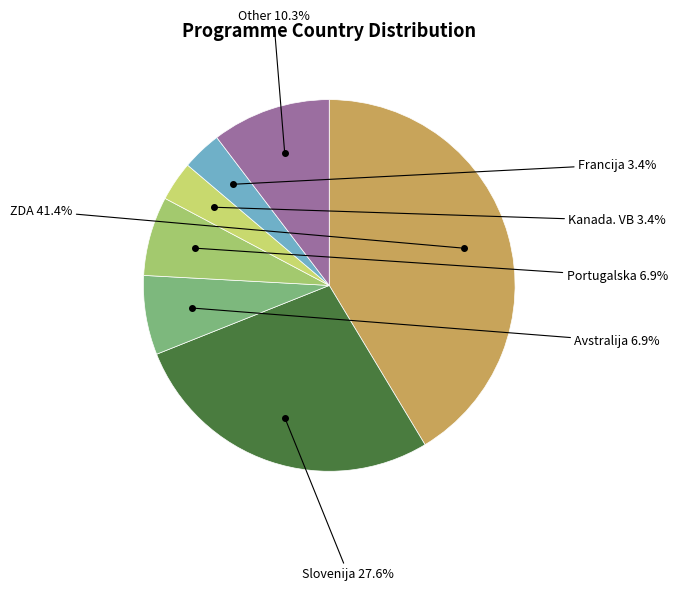

Is there a majority slice in this chart?

No